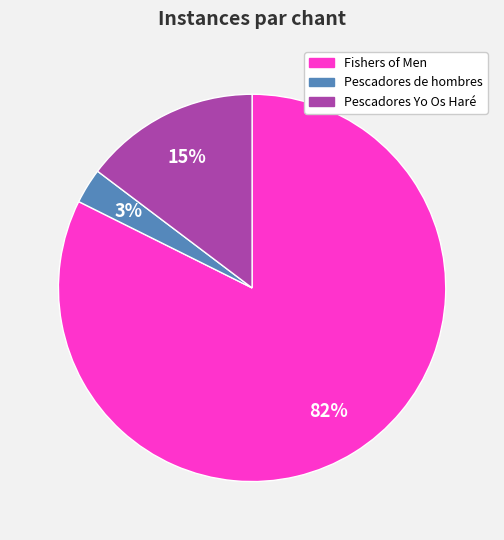

Rank the categories by value from lowest to highest.

Pescadores de hombres, Pescadores Yo Os Haré, Fishers of Men